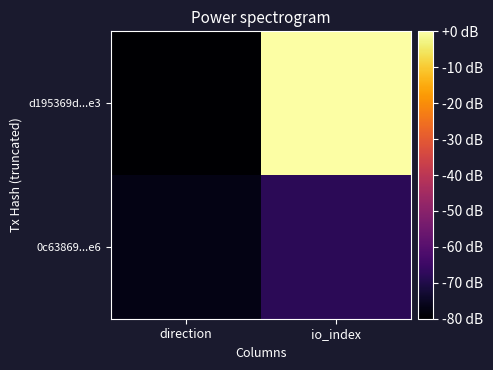

At which category is the sum across all series the highest?

io_index